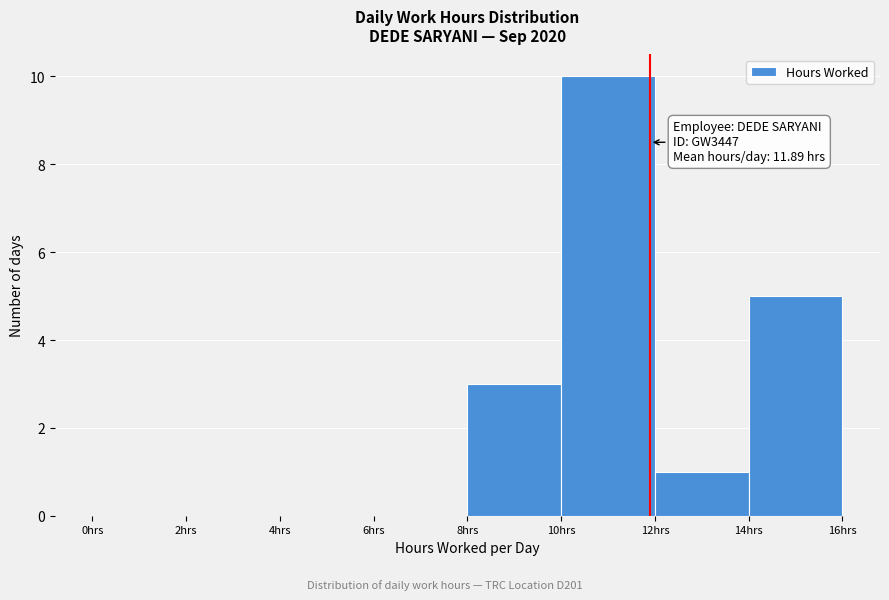

Over which range of the x-axis is the bar tallest?

10 to 12